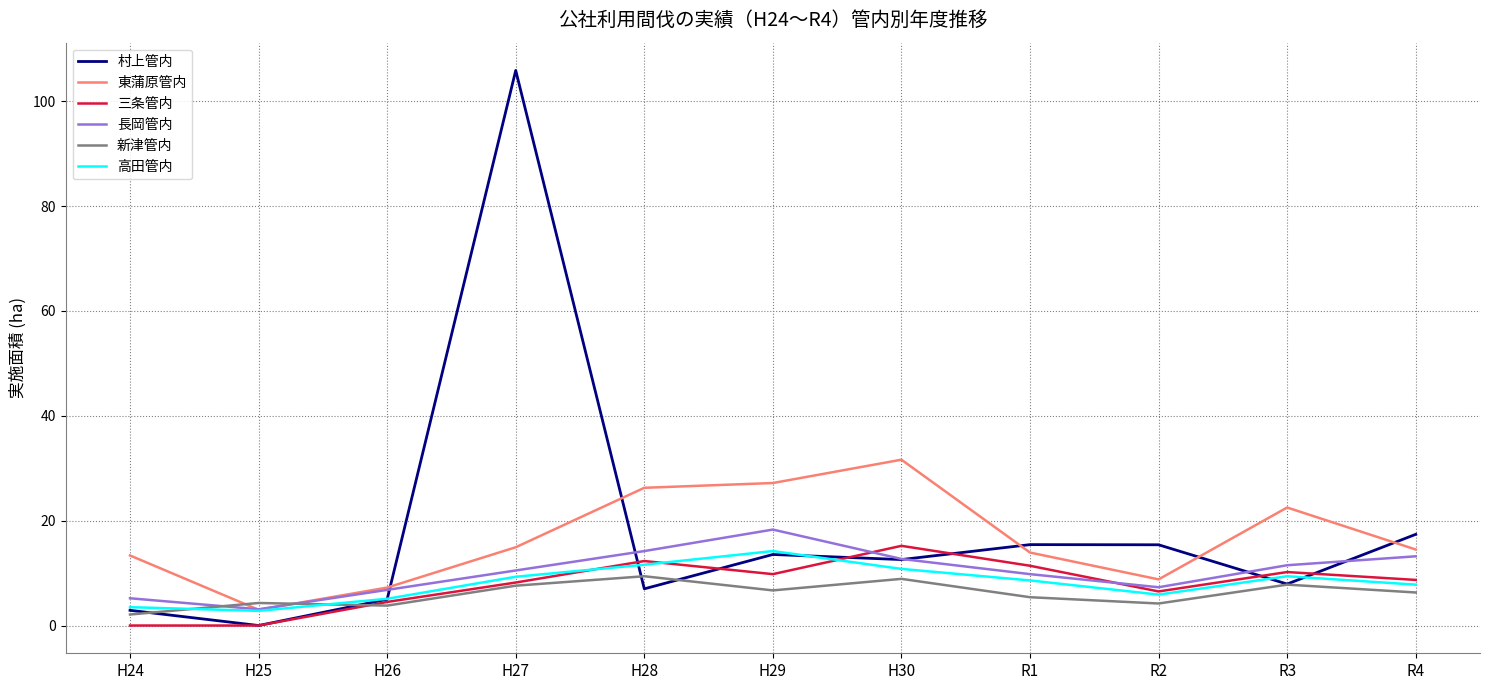

How many times do 三条管内 and 長岡管内 cross each other?

2